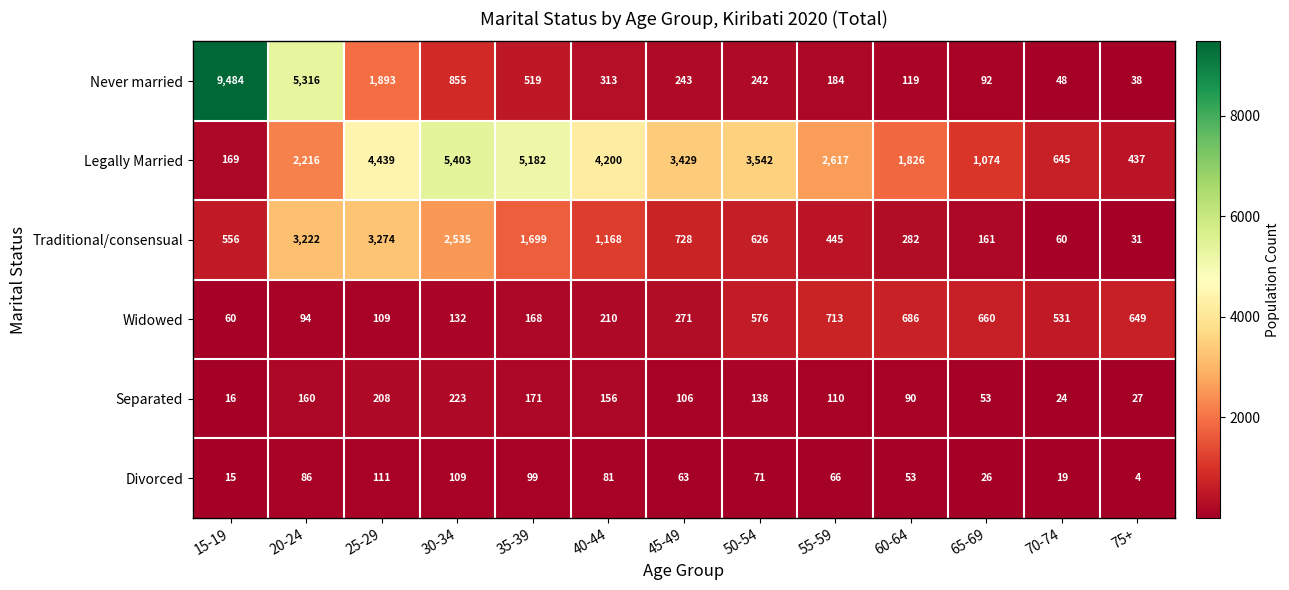

Is it true that Legally Married equals 645 at 70-74?

True